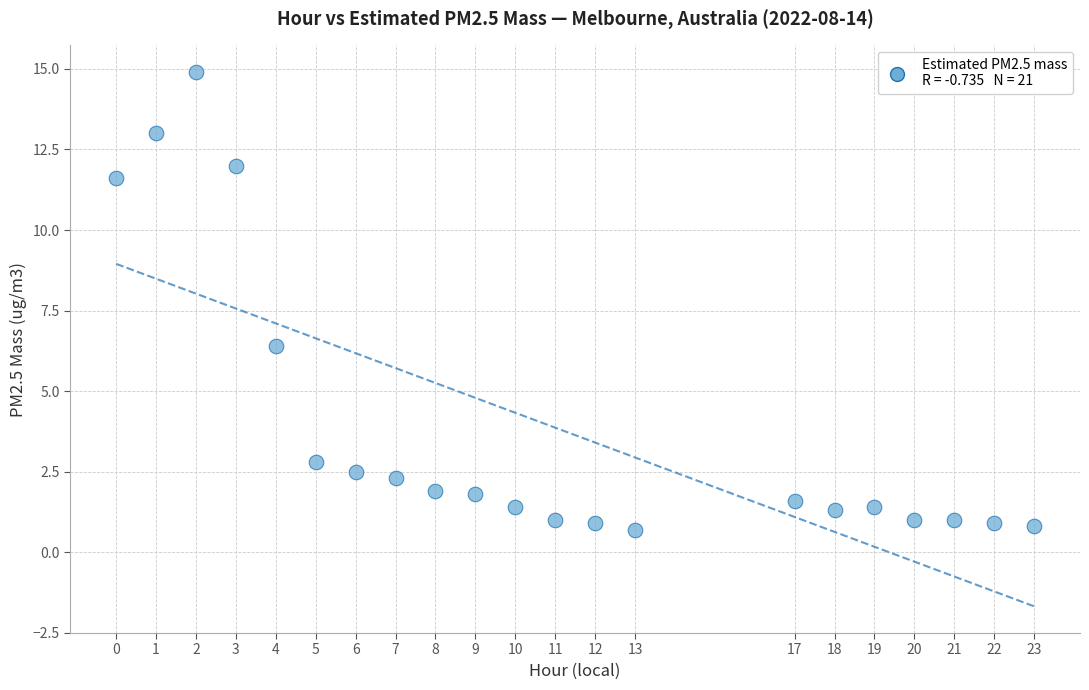

What is the range of X values (max minus min)?

23.0